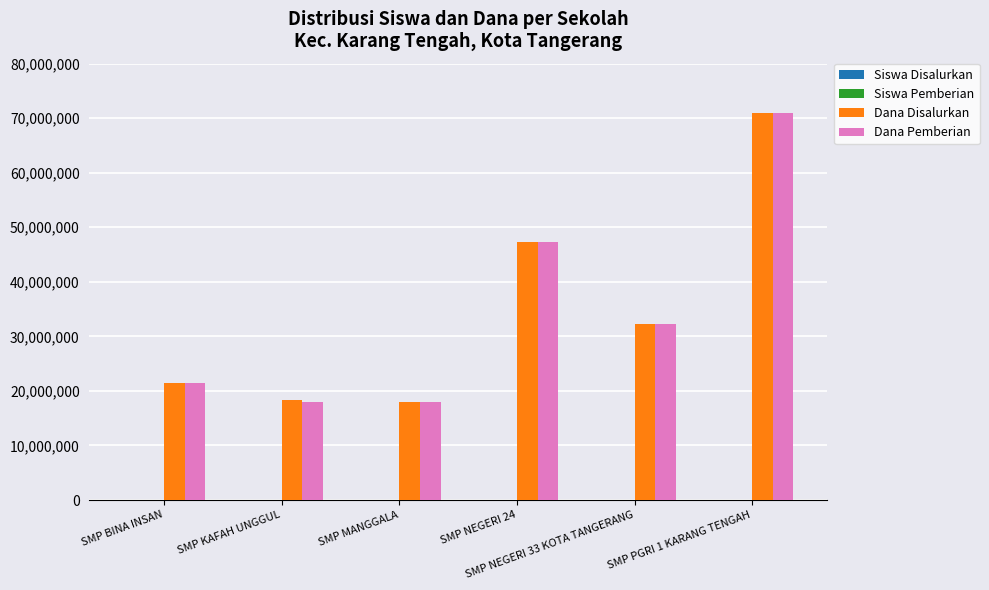

At which category is the sum across all series the highest?

SMP PGRI 1 KARANG TENGAH